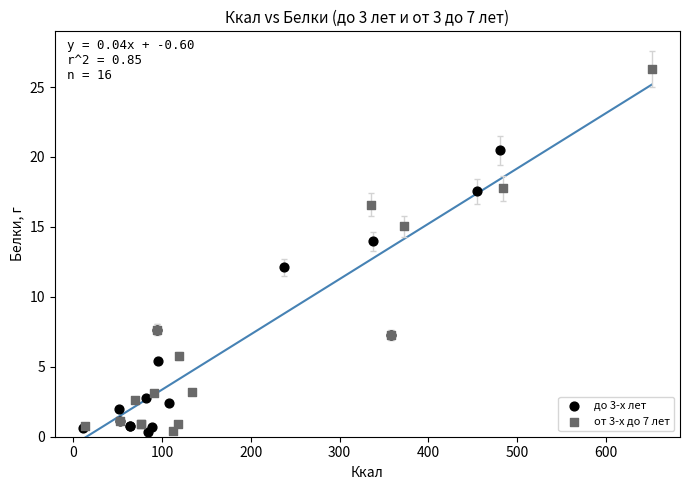

Which series reaches the maximum Y coordinate?

от 3-х до 7 лет